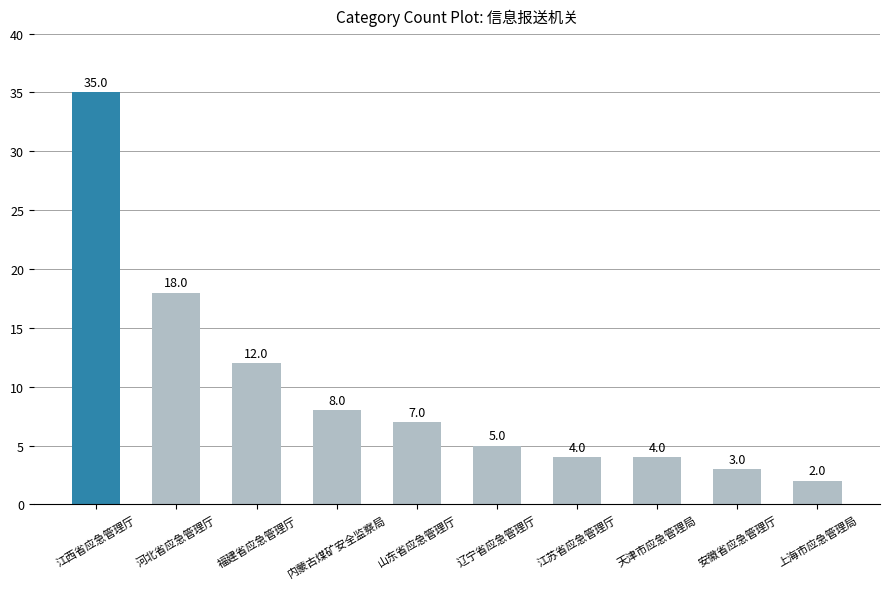

What is the label of the 4th bar from the right?

江苏省应急管理厅